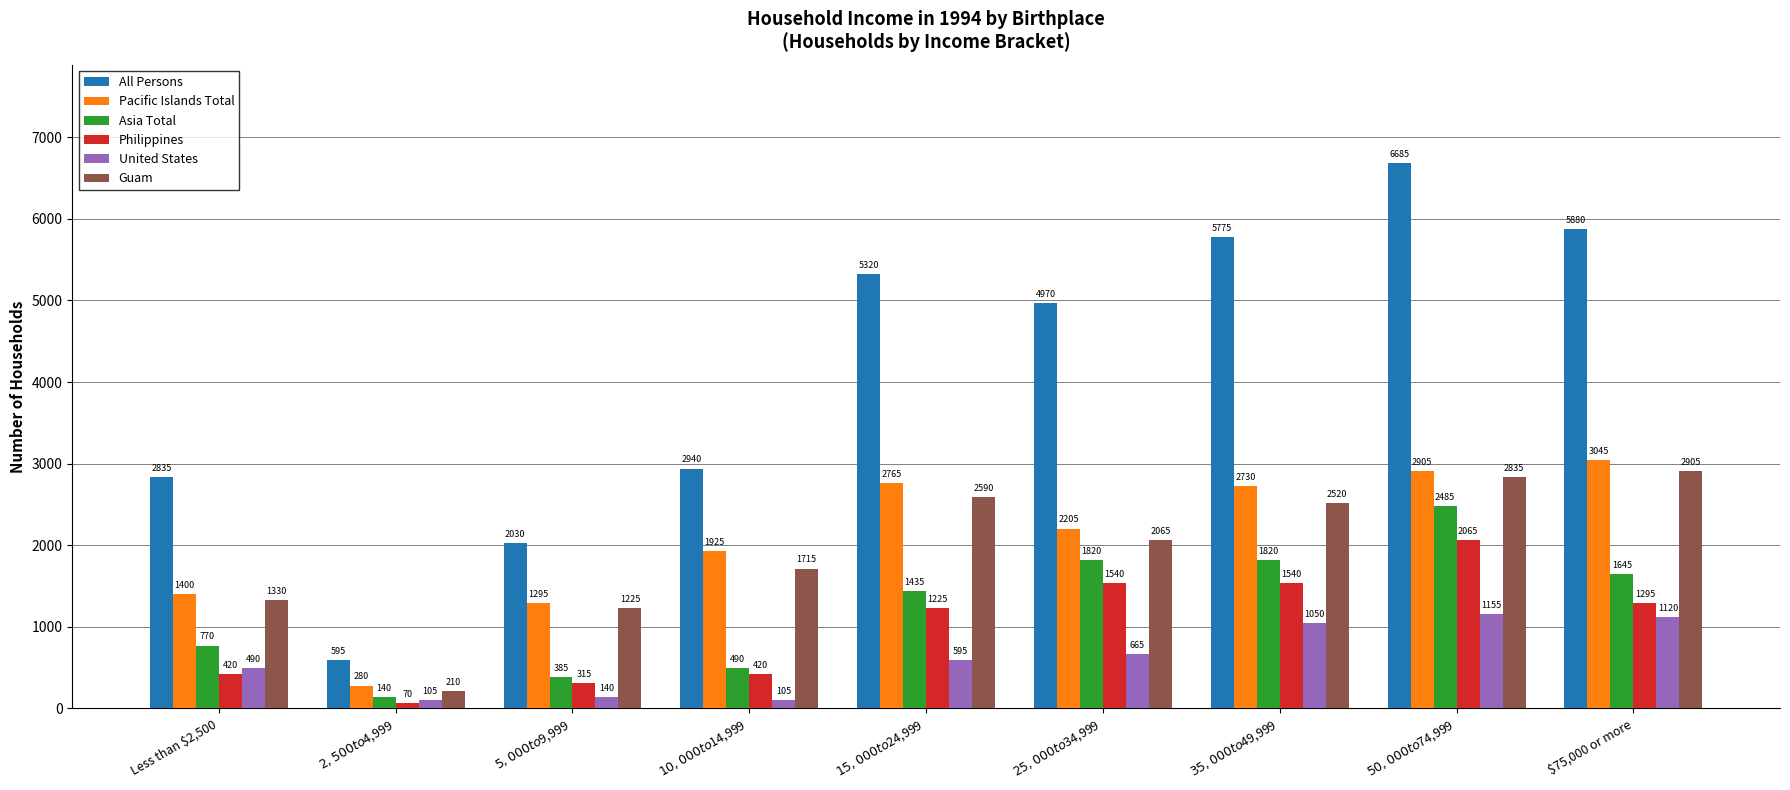

Reading left to right, list all the values displayed in this chart.

All Persons: 2835	595	2030	2940	5320	4970	5775	6685	5880
Pacific Islands Total: 1400	280	1295	1925	2765	2205	2730	2905	3045
Asia Total: 770	140	385	490	1435	1820	1820	2485	1645
Philippines: 420	70	315	420	1225	1540	1540	2065	1295
United States: 490	105	140	105	595	665	1050	1155	1120
Guam: 1330	210	1225	1715	2590	2065	2520	2835	2905